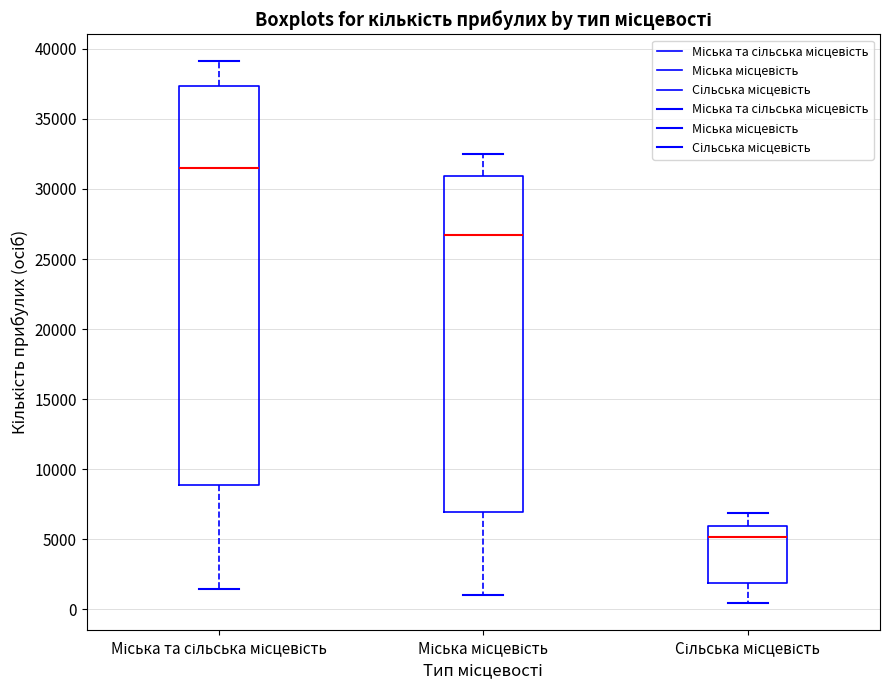

Reading left to right, transcribe this box plot: for each box, give where its median line is, the range the box spans, and where its two whiskers end, as read against the y-axis. The values are not printed on the chart, so give them approximately, as read against the axis.

Міська та сільська місцевість: median 31500, box 9000 to 37500, whiskers 1500 to 39000
Міська місцевість: median 26500, box 7000 to 31000, whiskers 1000 to 32500
Сільська місцевість: median 5000, box 2000 to 6000, whiskers 500 to 7000